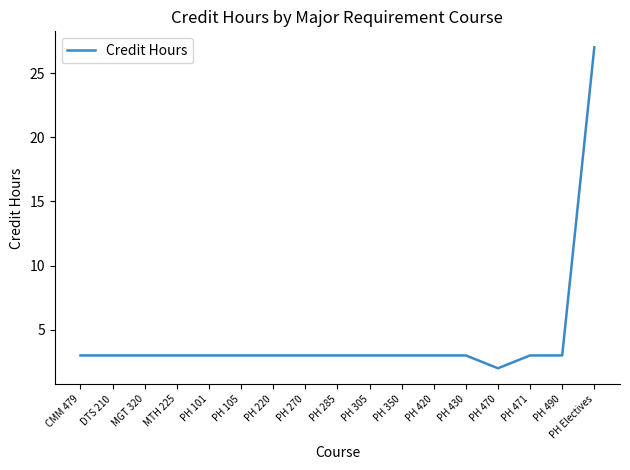

What is the change in value from PH 470 to PH 490?

+1